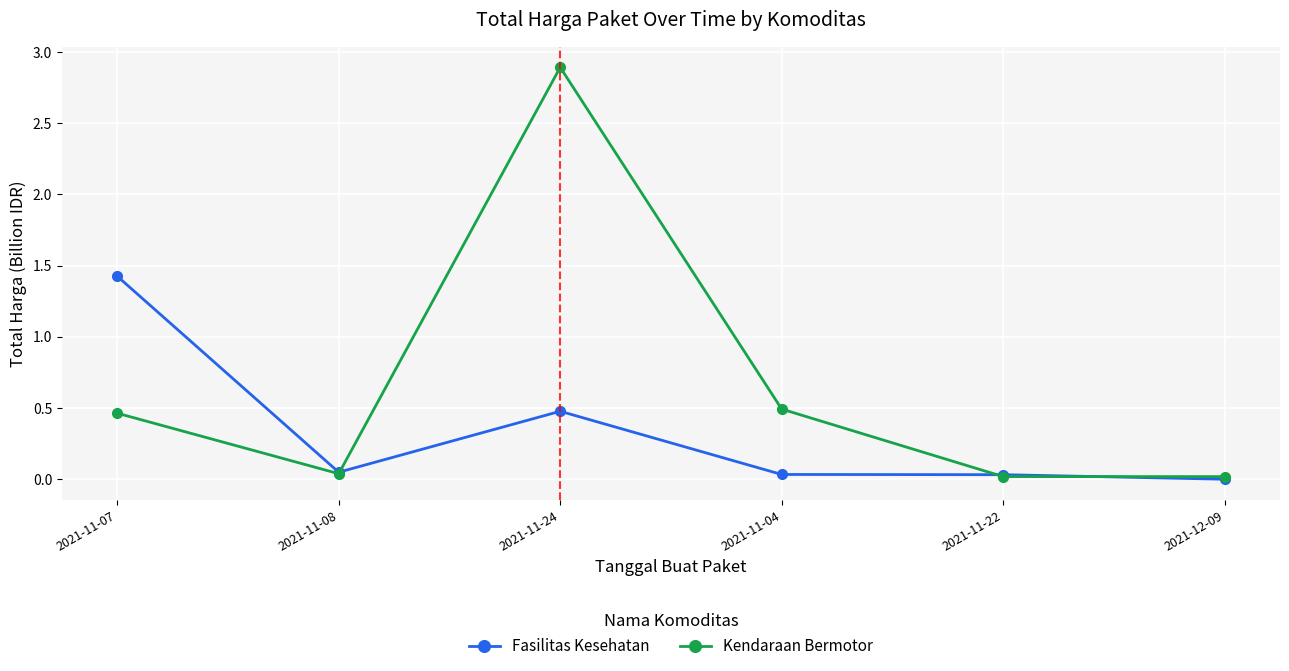

At 2021-11-07, list the series in order from smallest to largest.

Kendaraan Bermotor, Fasilitas Kesehatan